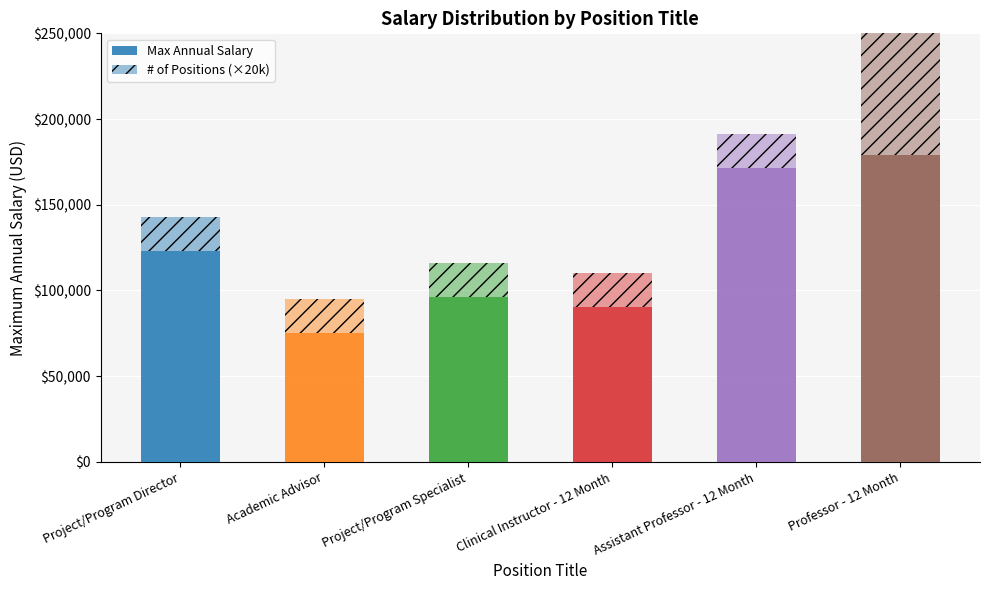

What is the total value across all series at Academic Advisor?

95320.8